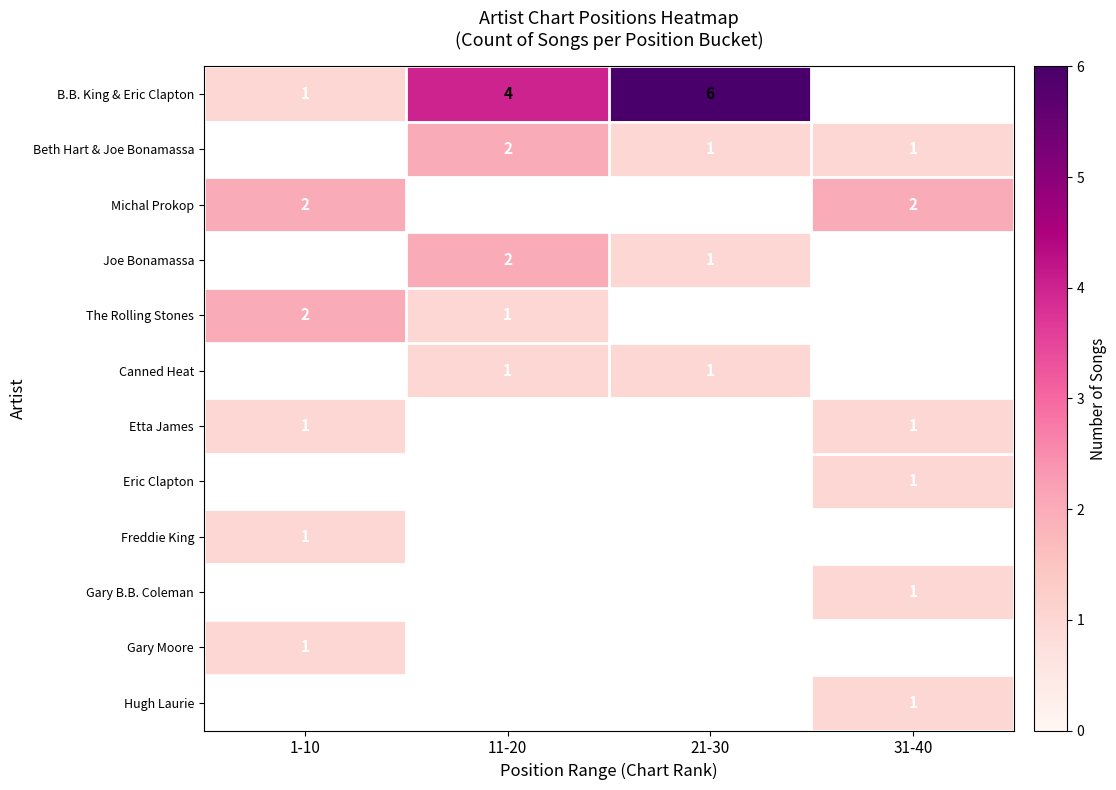

Between 31-40 and 1-10, which is larger?

1-10